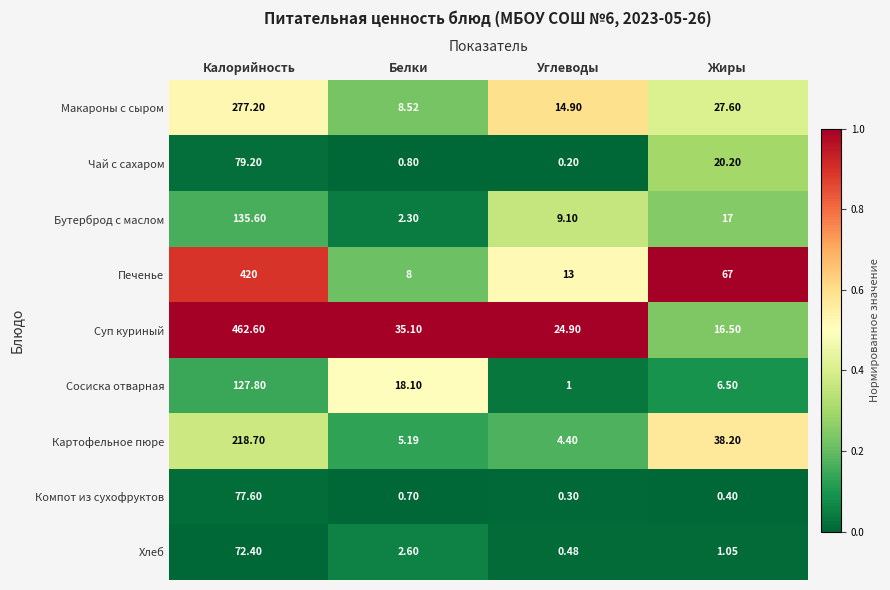

Which series has the largest total across all categories?

Суп куриный